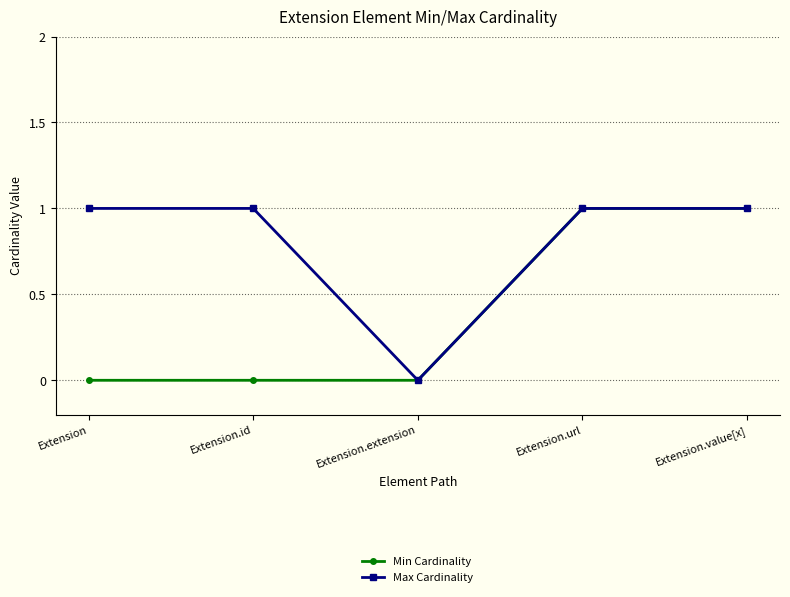

Is the value of Max Cardinality at Extension.url greater than the value of Min Cardinality at Extension?

Yes